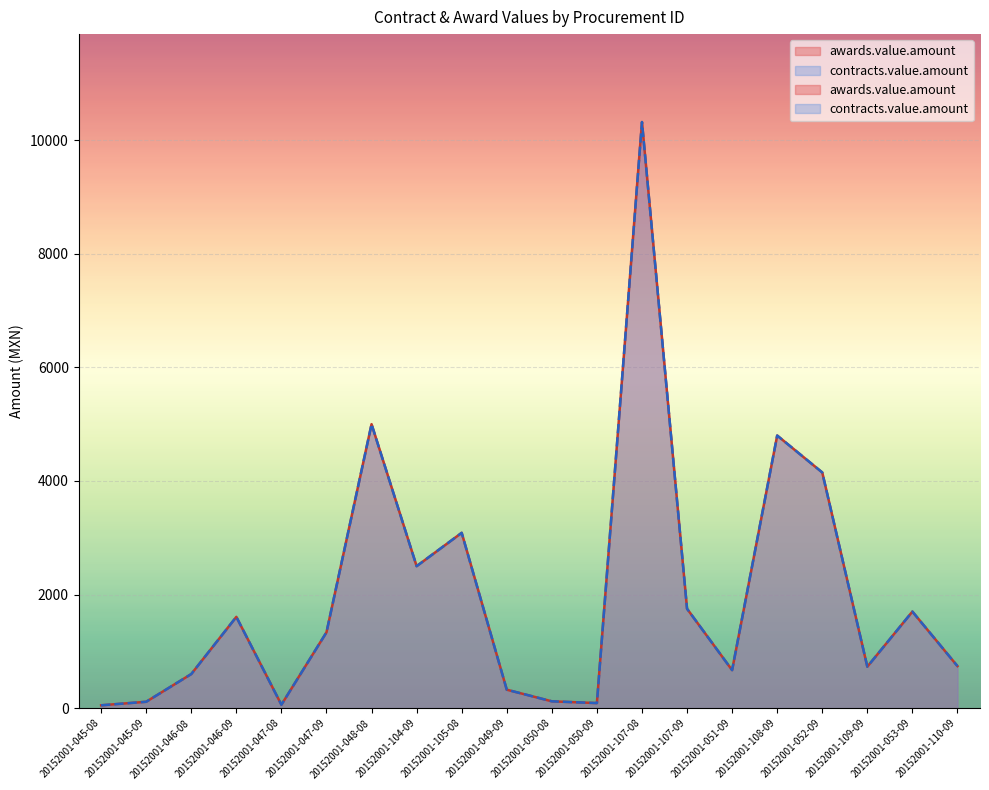

True or false: awards.value.amount has more than 1 points higher than both neighbors.

True